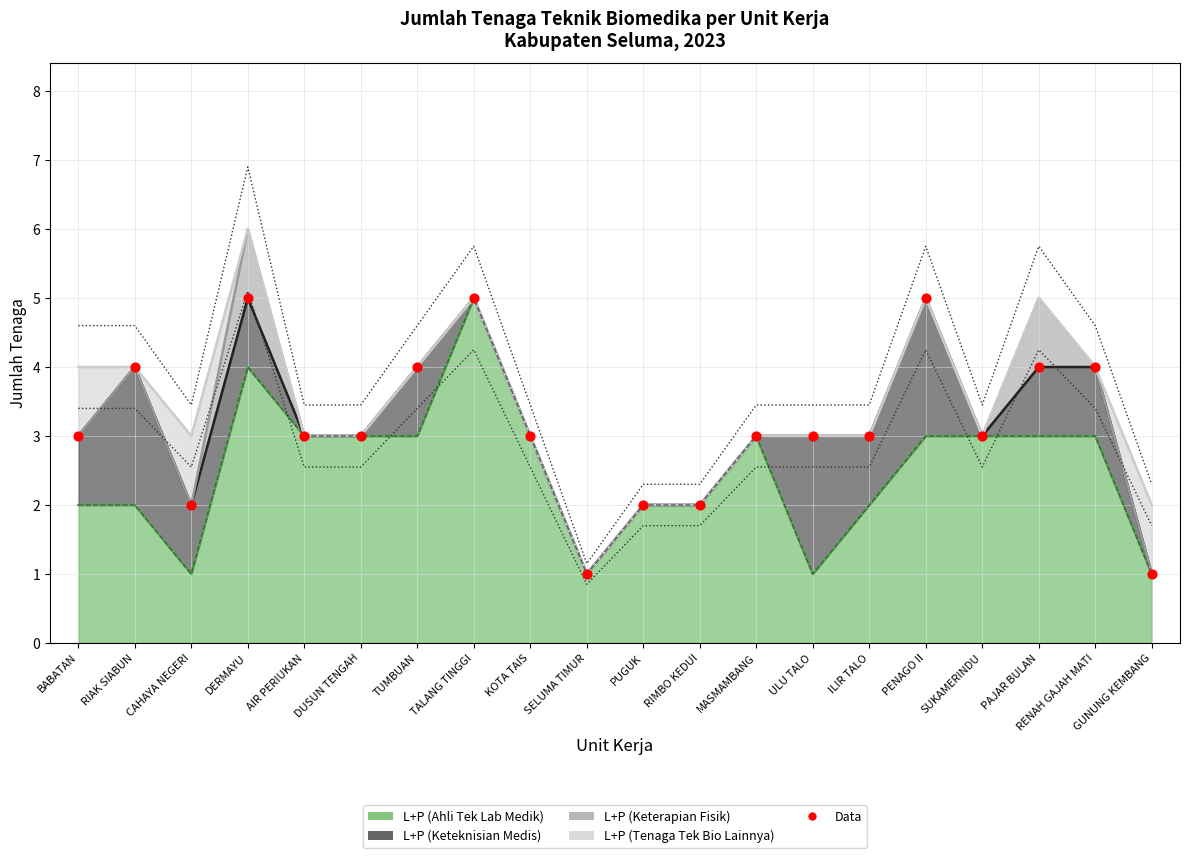

Approximately how many times larger is the value at ILIR TALO compared to AIR PERIUKAN?

1.0